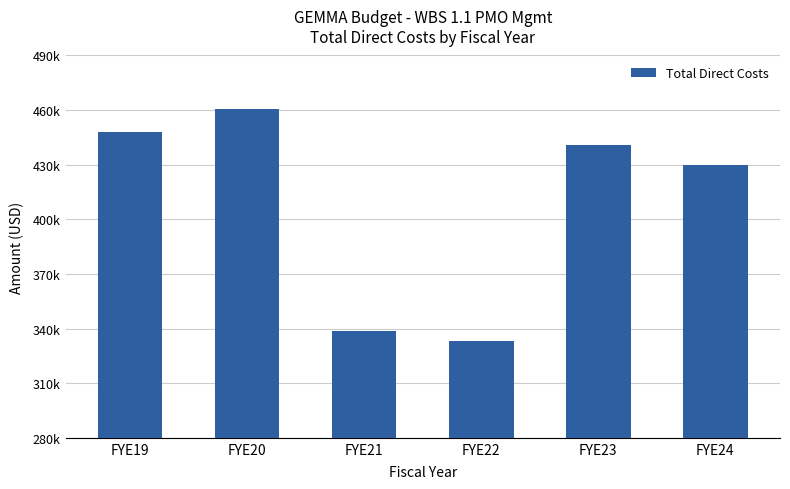

Does the chart contain any negative values?

No